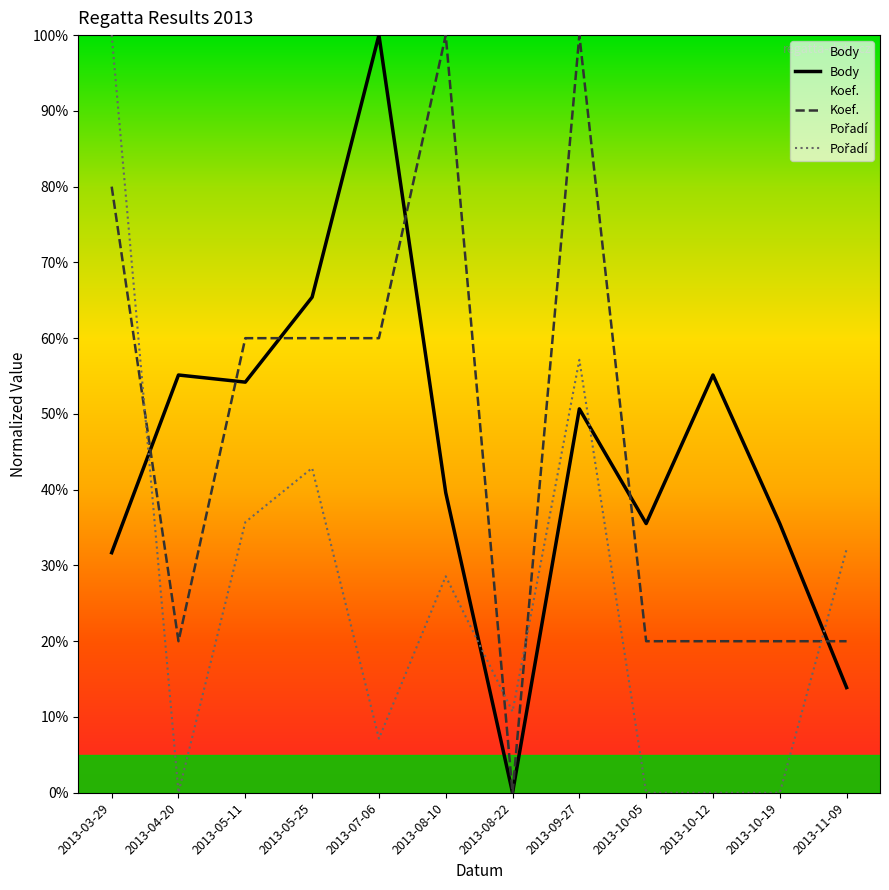

Which category has the highest value across all series?

2013-07-06